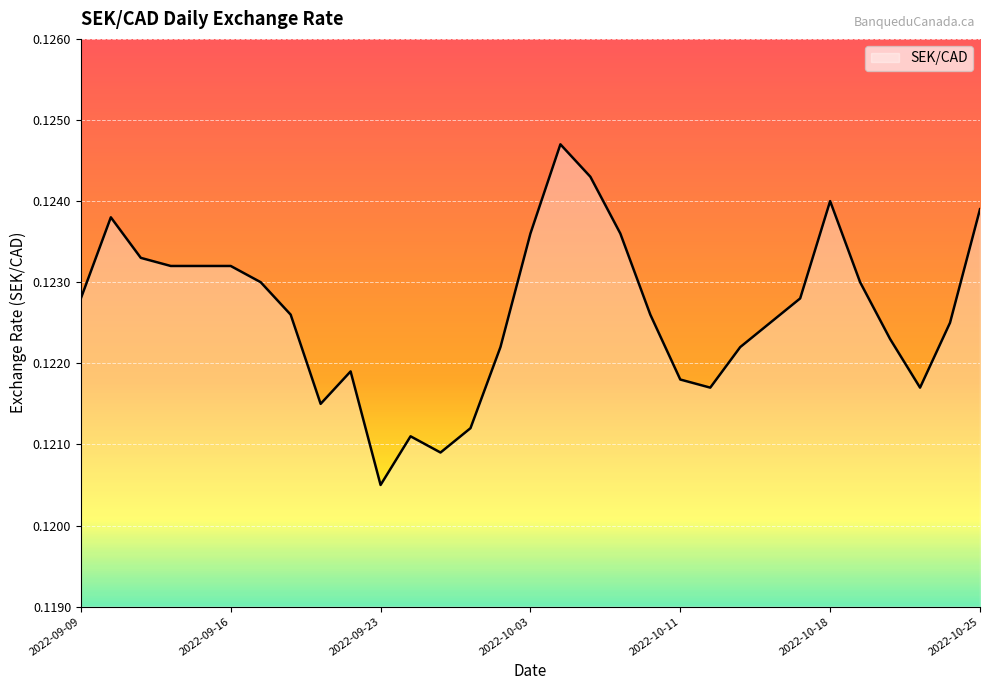

How many lines are shown in the chart?

1